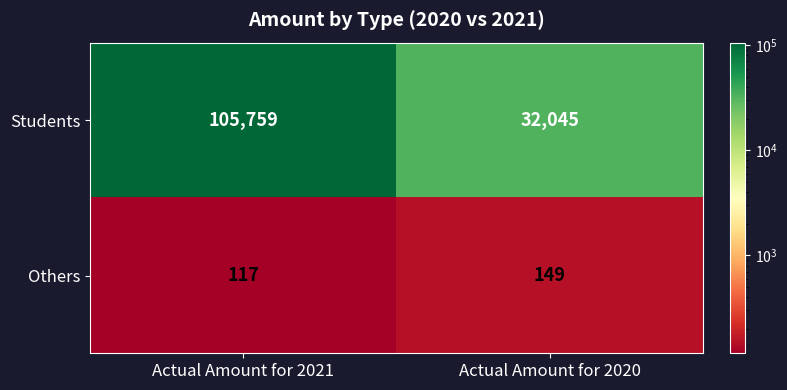

Where is Others nearest to the value 133?

Actual Amount for 2021